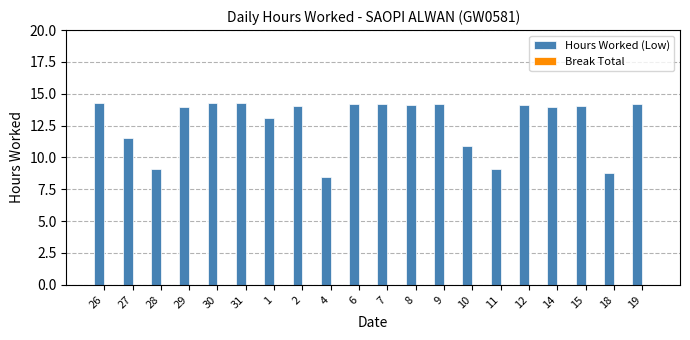

How many bars are there in total?

20